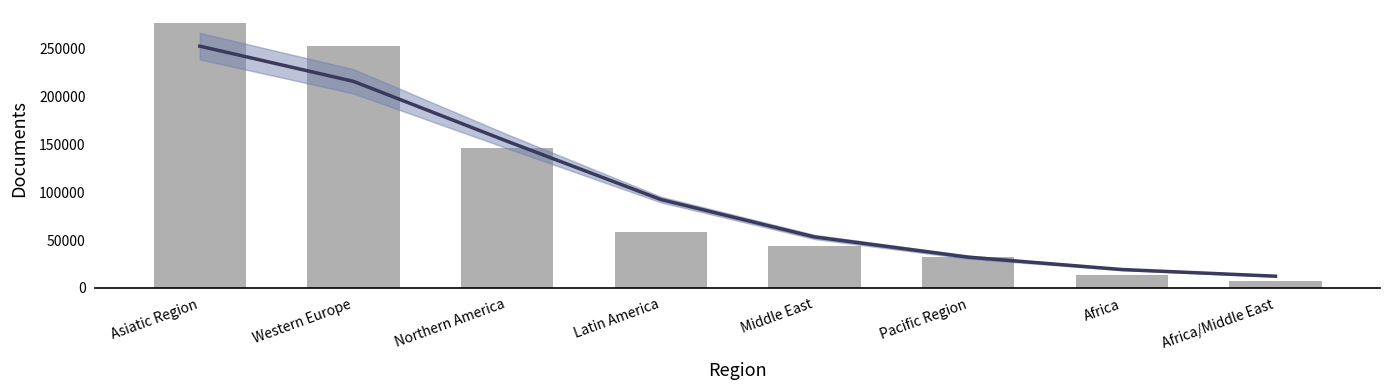

Does the chart contain any negative values?

No